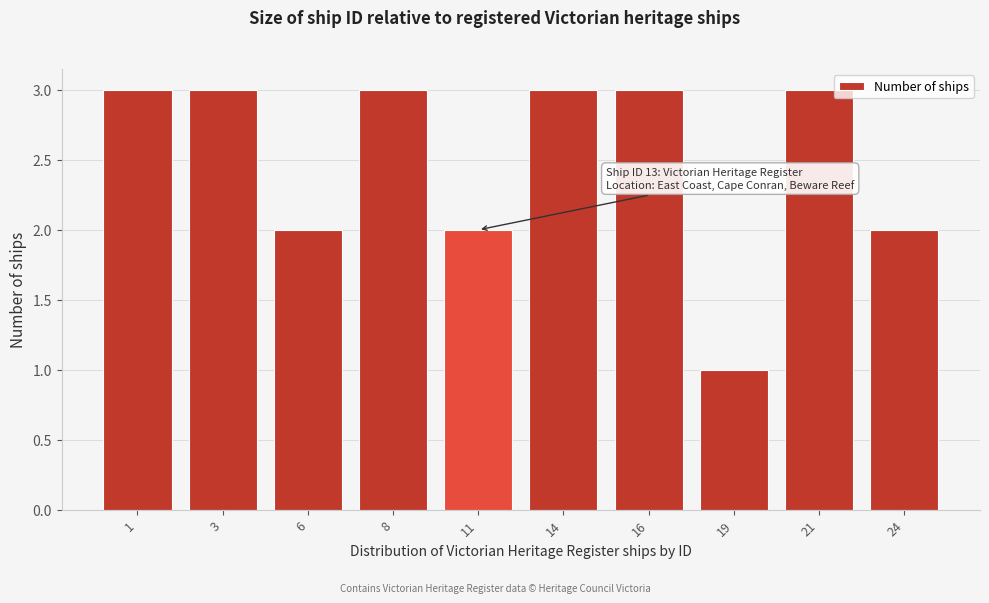

Reading left to right, extract all data points from this chart.

1=3	3=3	6=2	8=3	11=2	14=3	16=3	19=1	21=3	24=2